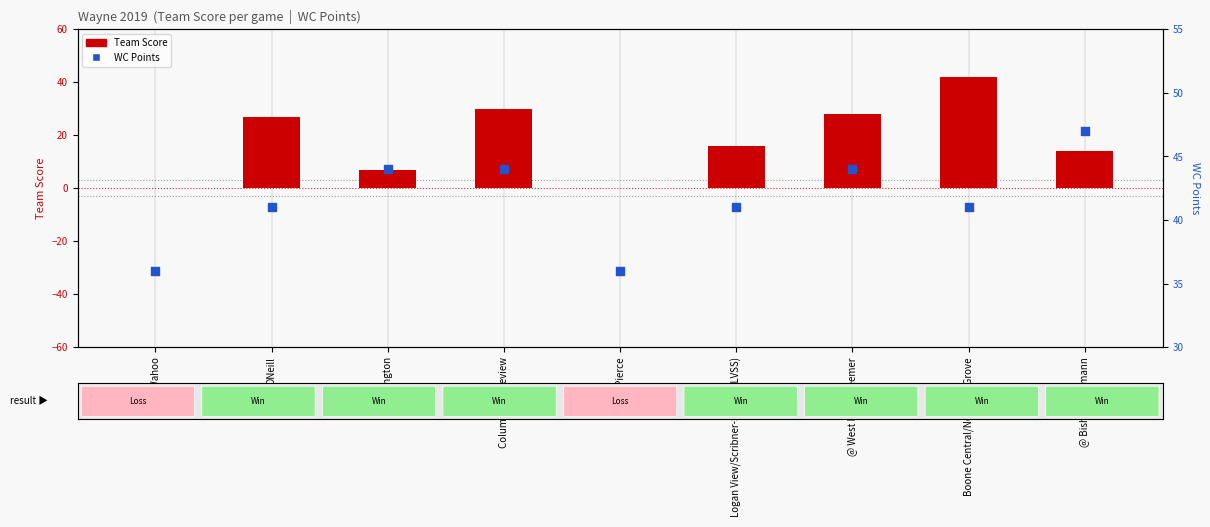

Which series has the largest total across all categories?

WC Points